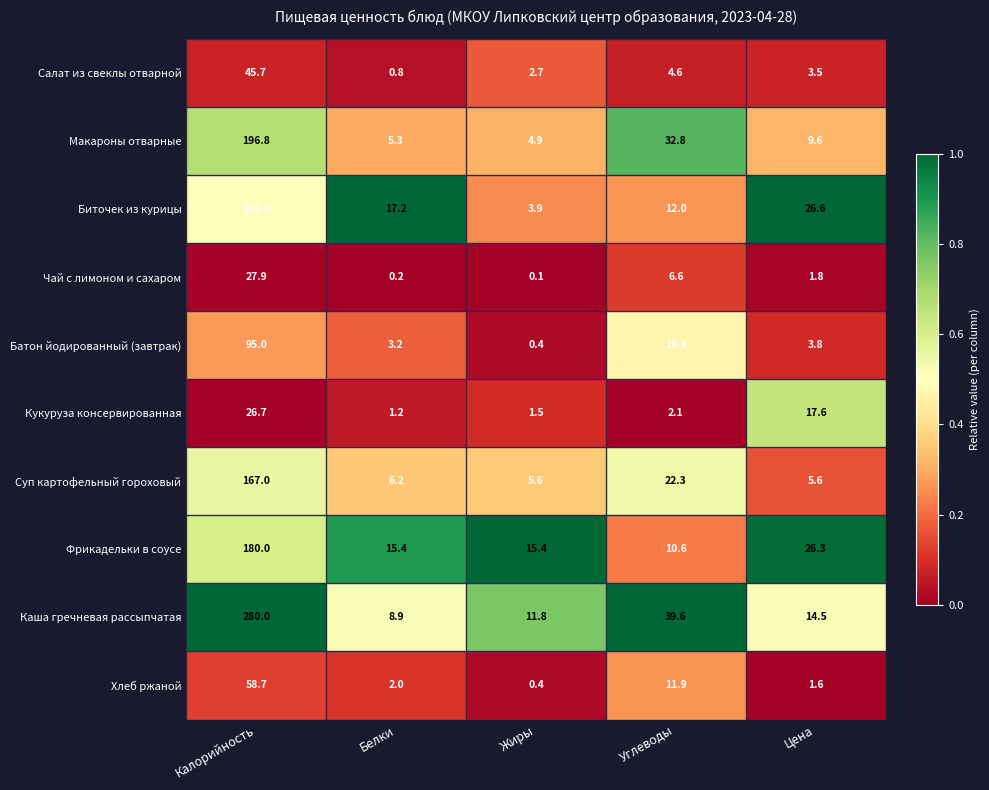

List the labels in order of Чай с лимоном и сахаром value, largest first.

Калорийность, Углеводы, Цена, Белки, Жиры